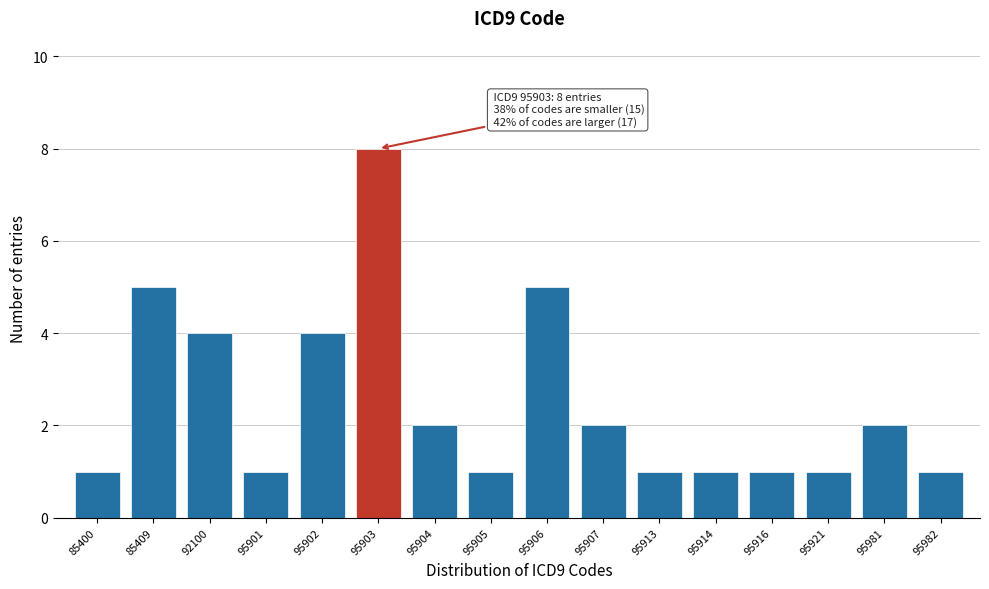

Reading left to right, extract all data points from this chart.

1	5	4	1	4	8	2	1	5	2	1	1	1	1	2	1